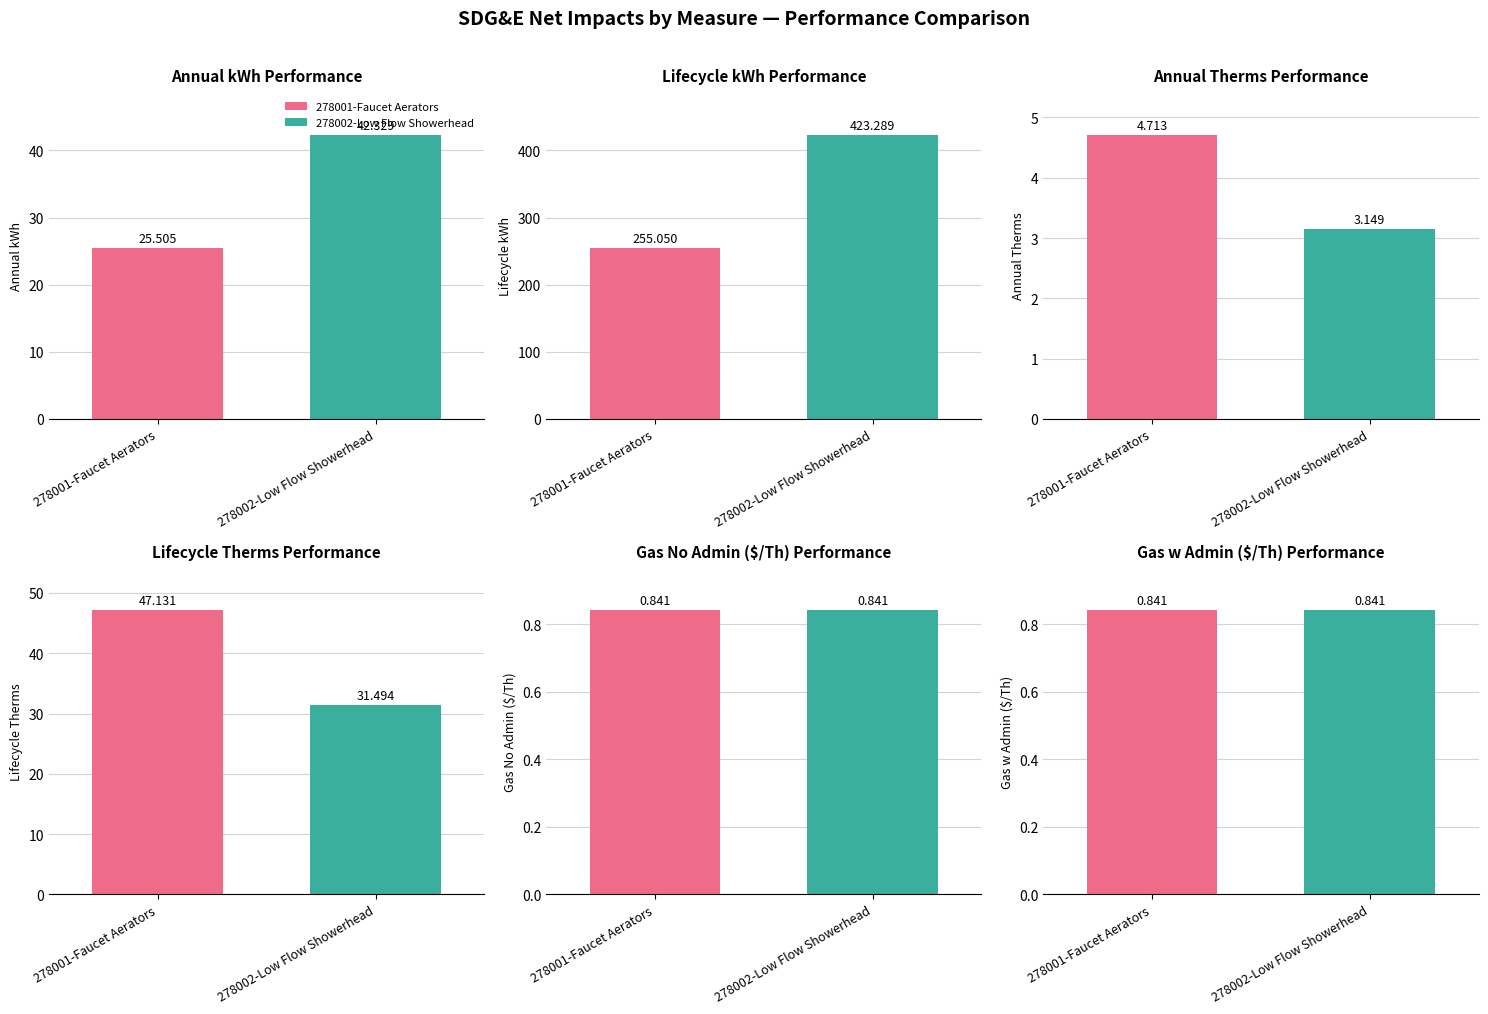

The value of 278001-Faucet Aerators at Annual Therms is 8.3. True or false?

False